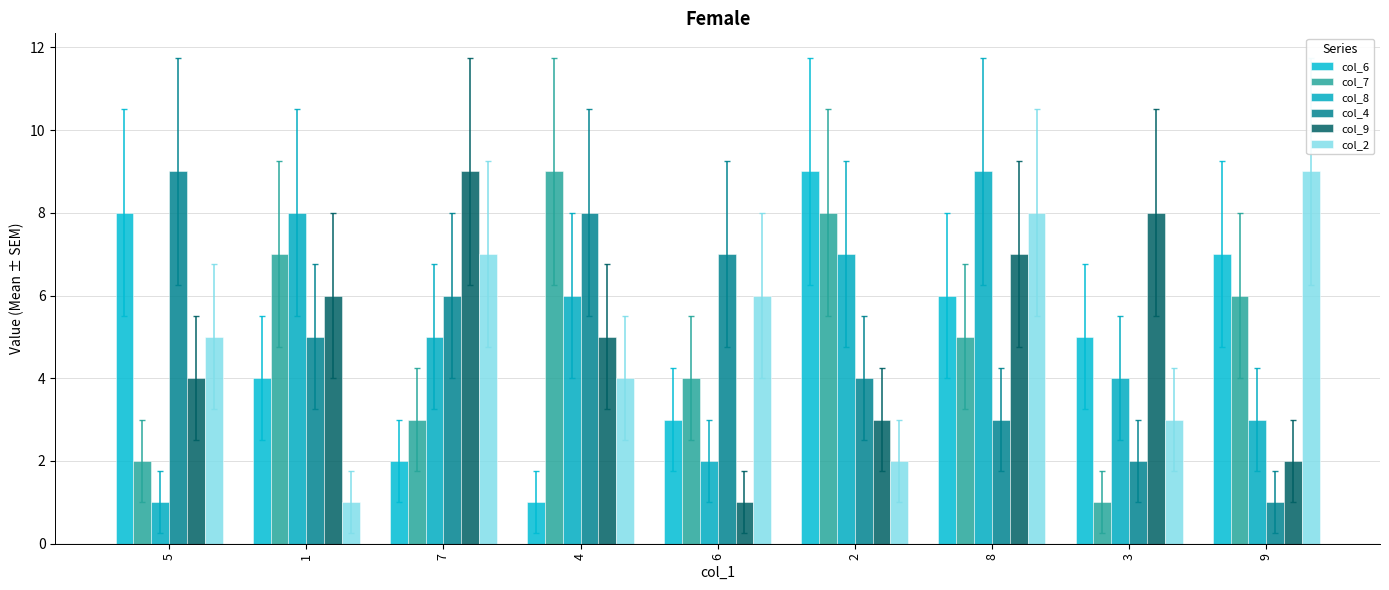

How many distinct data groups are displayed?

6